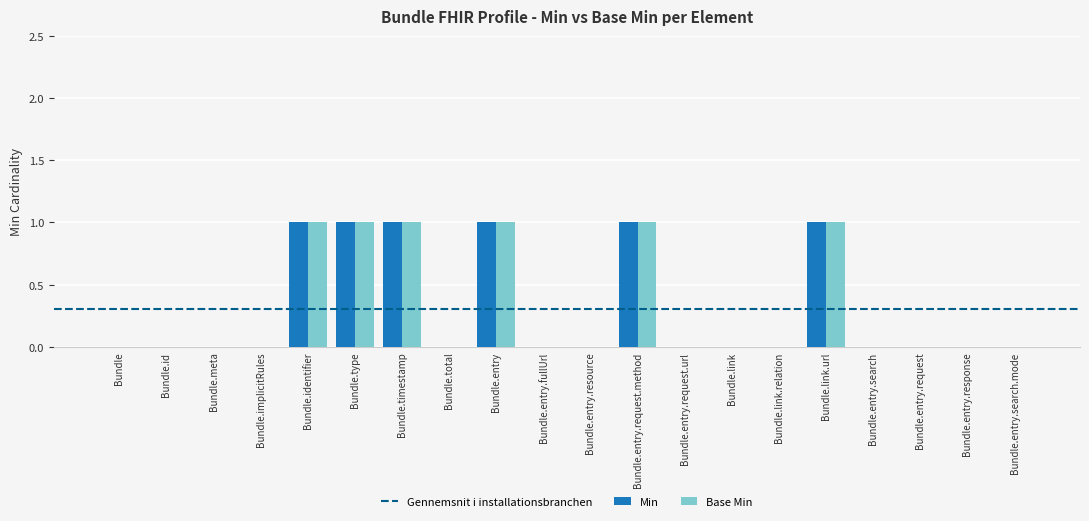

Is it true that Base Min equals 1 at Bundle.entry.search?

False